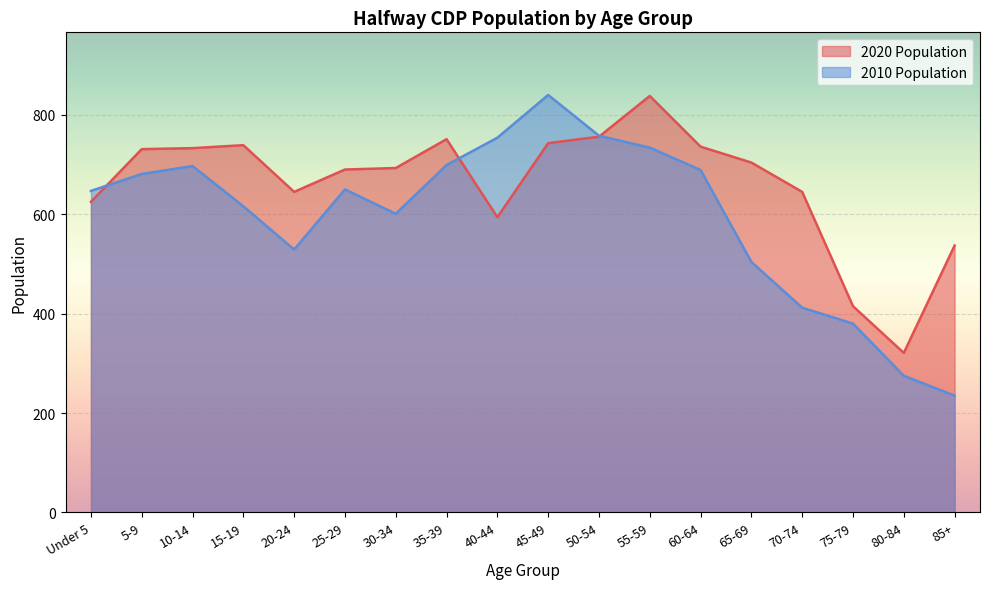

At which category does the chart reach its minimum across all series?

85+